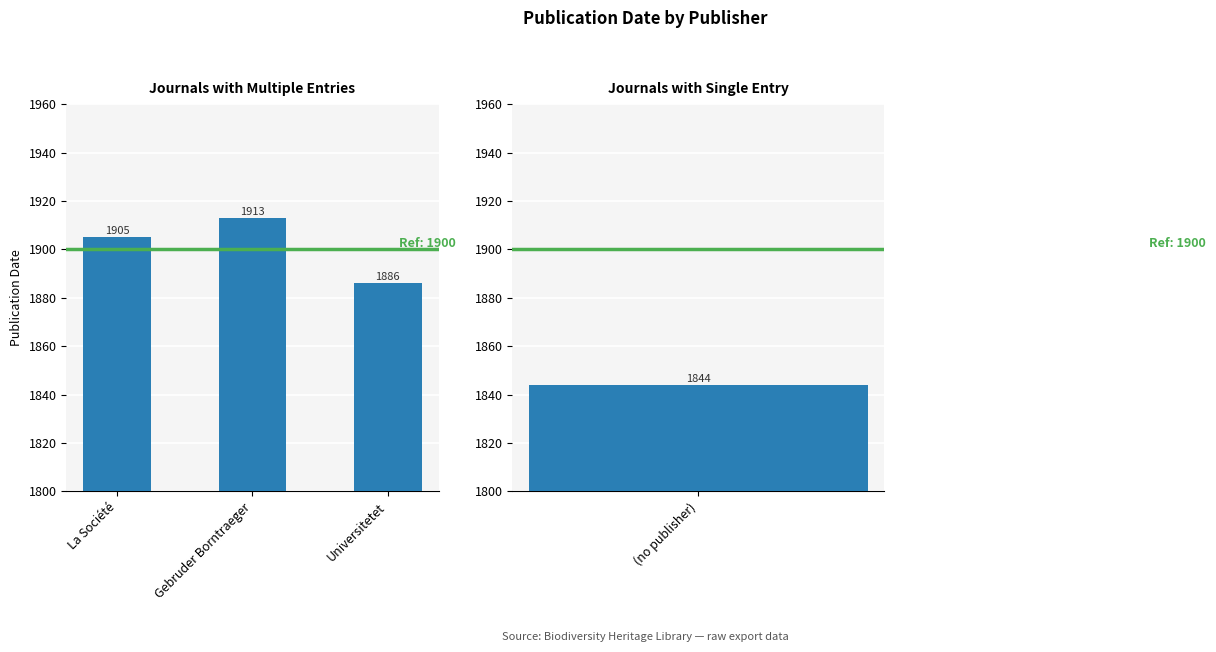

Where is the data nearest to the value 1899?

La Société